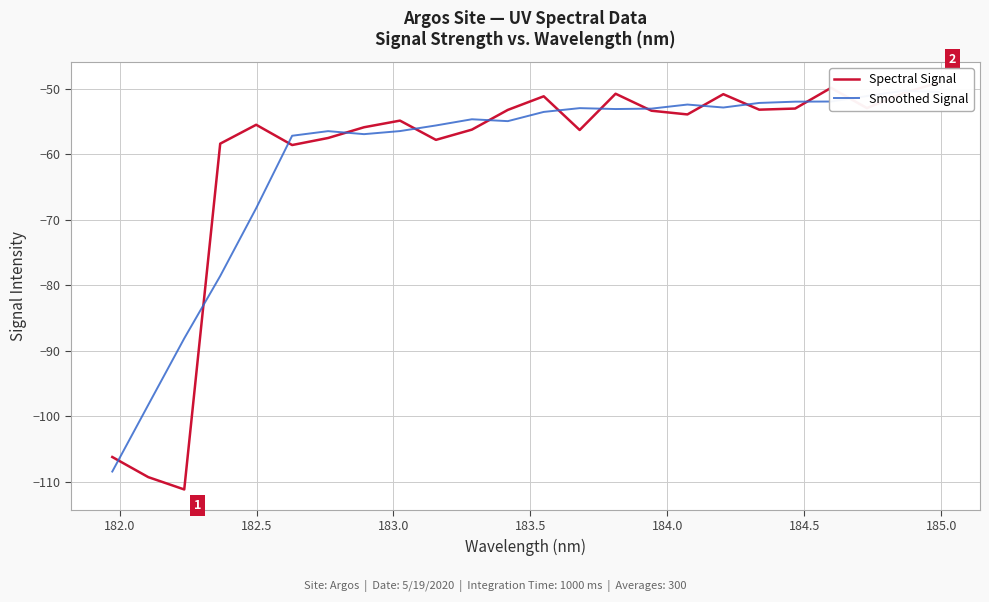

Reading left to right, transcribe all the data shown in this chart.

Spectral Signal: -106.2	-109.3	-111.2	-58.3	-55.5	-58.6	-57.5	-55.8	-54.8	-57.8	-56.2	-53.2	-51.1	-56.3	-50.7	-53.3	-53.9	-50.8	-53.2	-53.0	-49.8	-52.9	-50.7	-49.0
Smoothed Signal: -108.4	-98.2	-88.1	-78.6	-68.2	-57.1	-56.4	-56.9	-56.4	-55.6	-54.6	-54.9	-53.5	-52.9	-53.1	-53.0	-52.4	-52.8	-52.1	-51.9	-51.9	-51.1	-50.3	-50.5